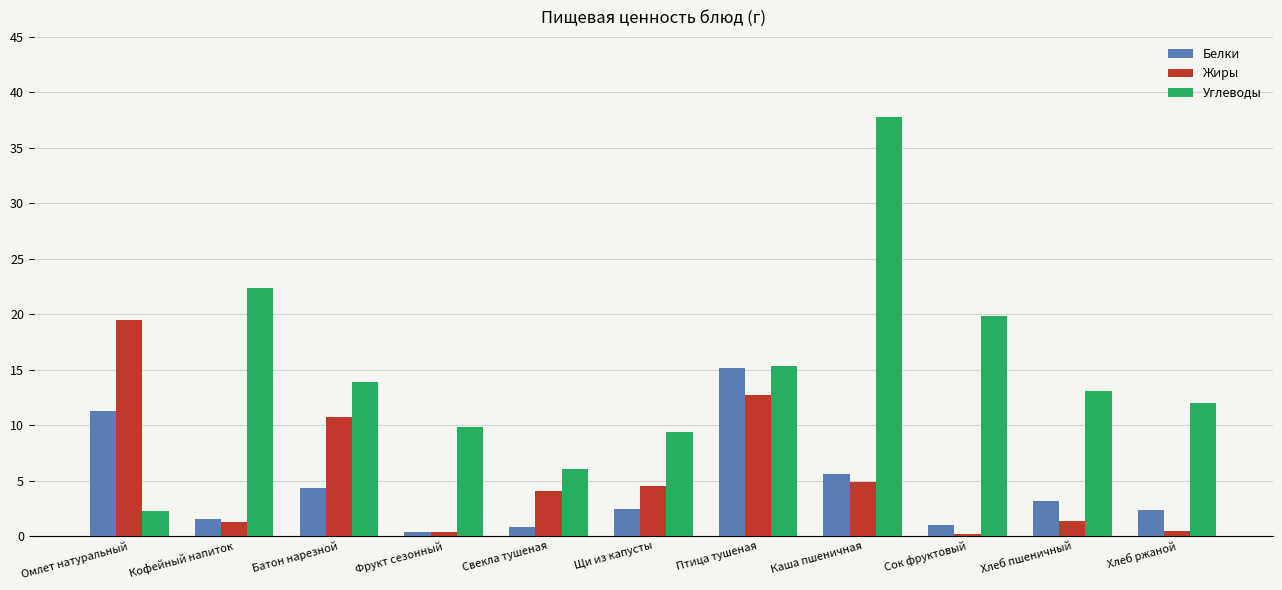

Between Каша пшеничная and Сок фруктовый, which series saw the biggest shift?

Углеводы